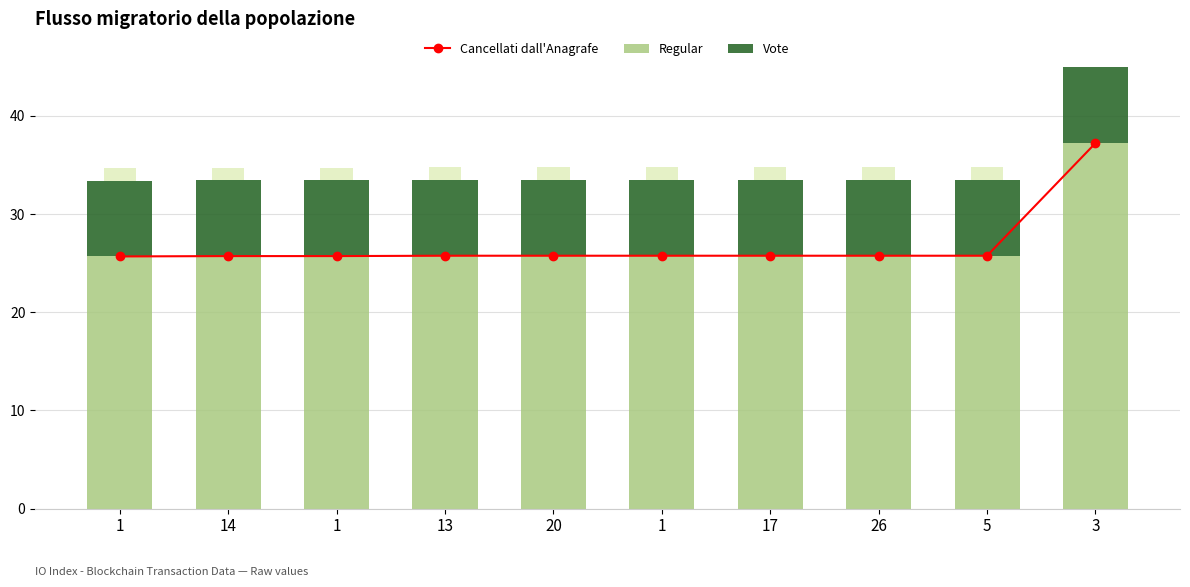

The Regular series shows 13.5 at 17. True or false?

False